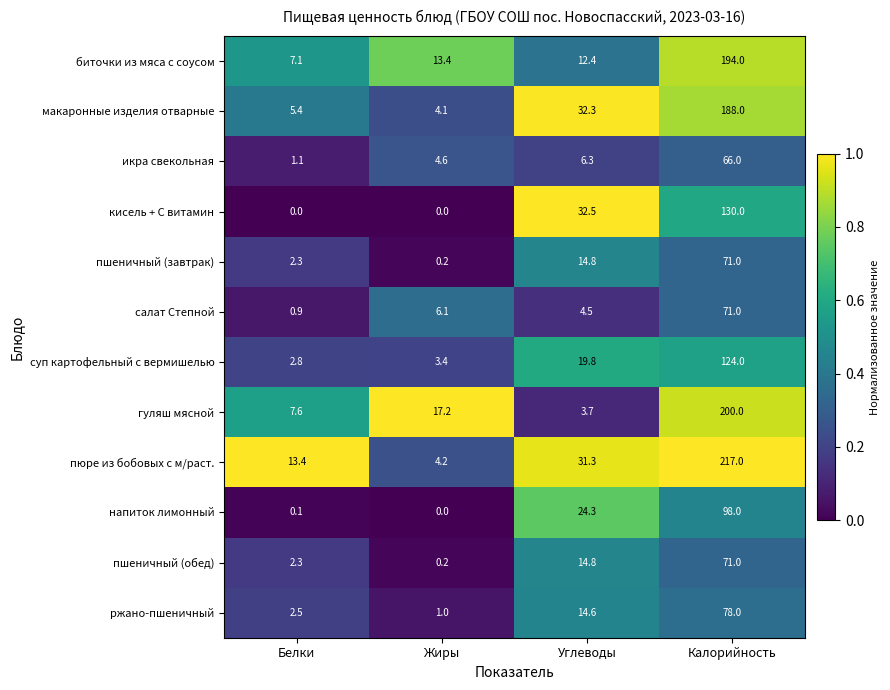

At which category is the sum across all series the highest?

Калорийность